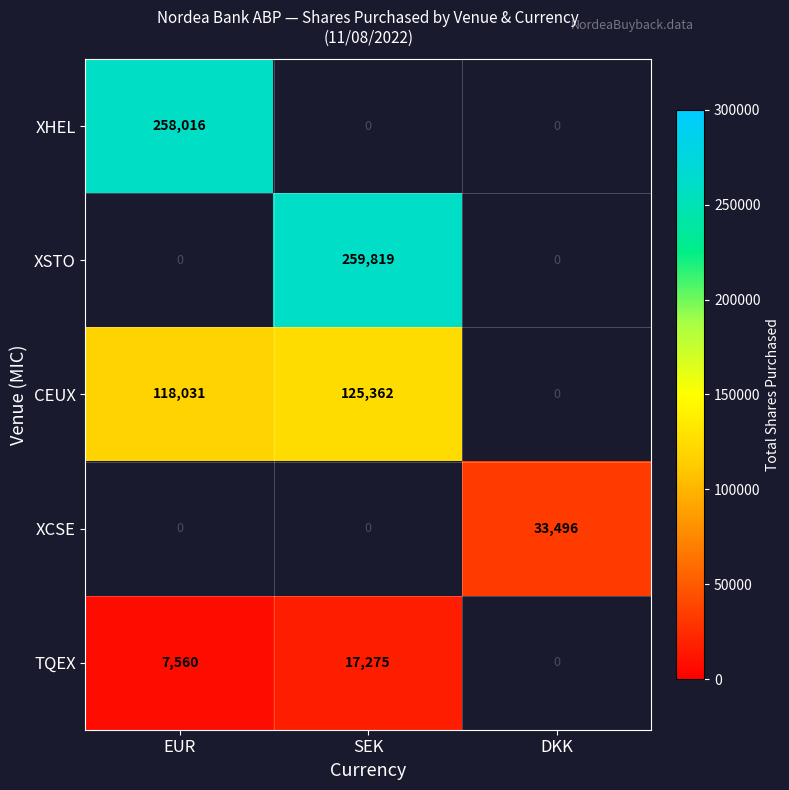

The XSTO series shows 453353 at SEK. True or false?

False